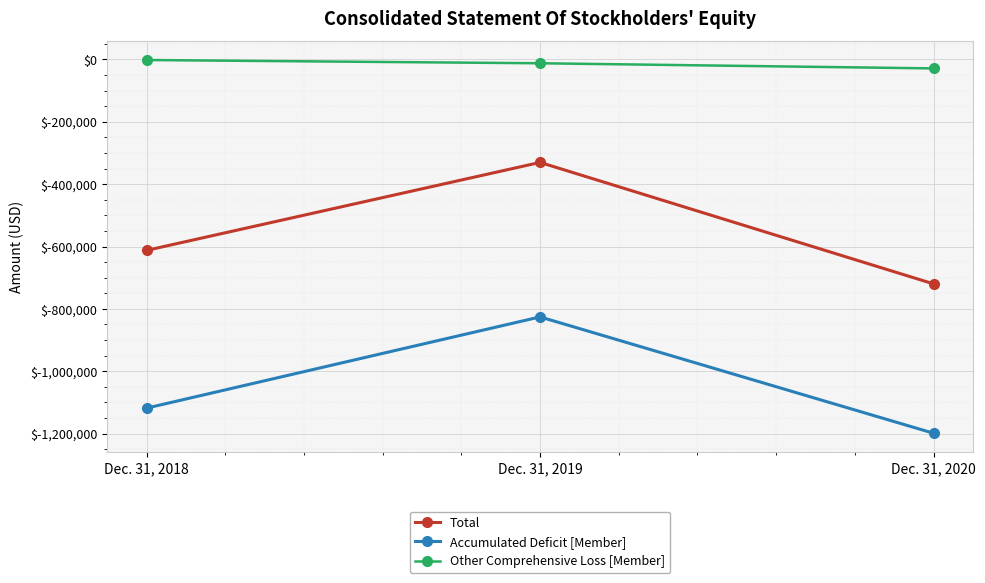

Reading left to right, transcribe all the data shown in this chart.

Total: Dec. 31, 2018=-612402	Dec. 31, 2019=-330300	Dec. 31, 2020=-719763
Accumulated Deficit [Member]: Dec. 31, 2018=-1118259	Dec. 31, 2019=-825752	Dec. 31, 2020=-1198730
Other Comprehensive Loss [Member]: Dec. 31, 2018=-1933	Dec. 31, 2019=-12338	Dec. 31, 2020=-28823